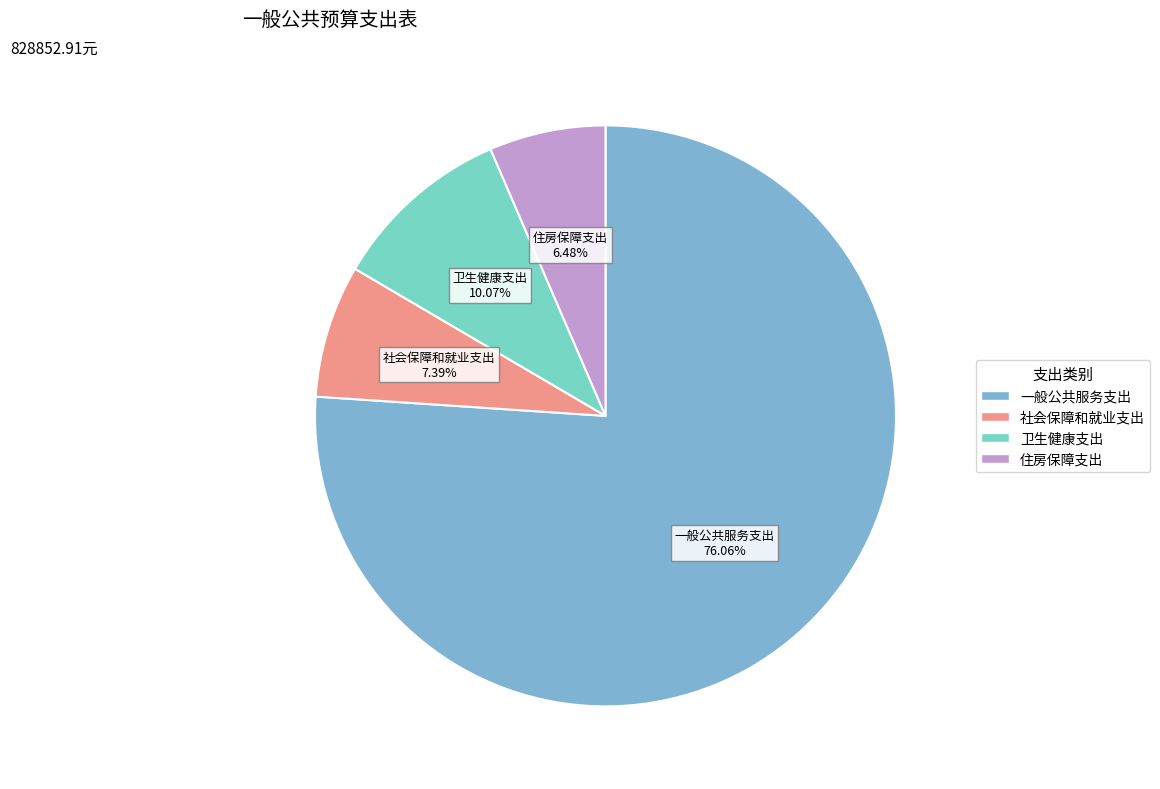

Between 住房保障支出 and 一般公共服务支出, which is larger?

一般公共服务支出